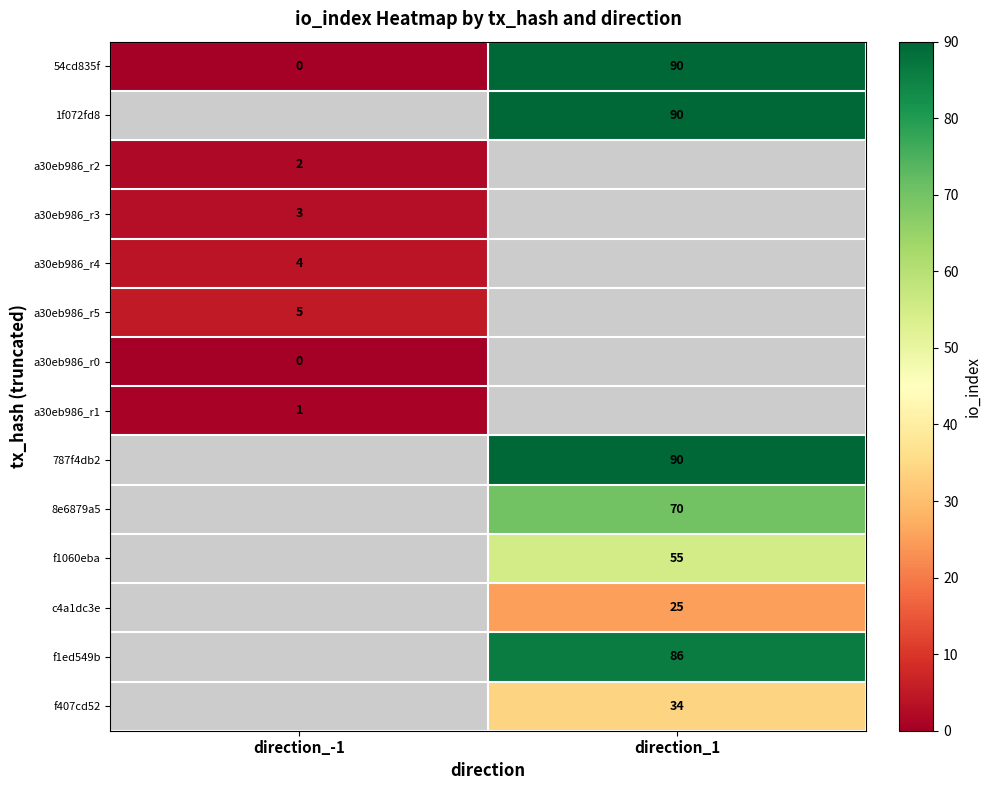

The value of f407cd52 at direction_1 is 34. True or false?

True